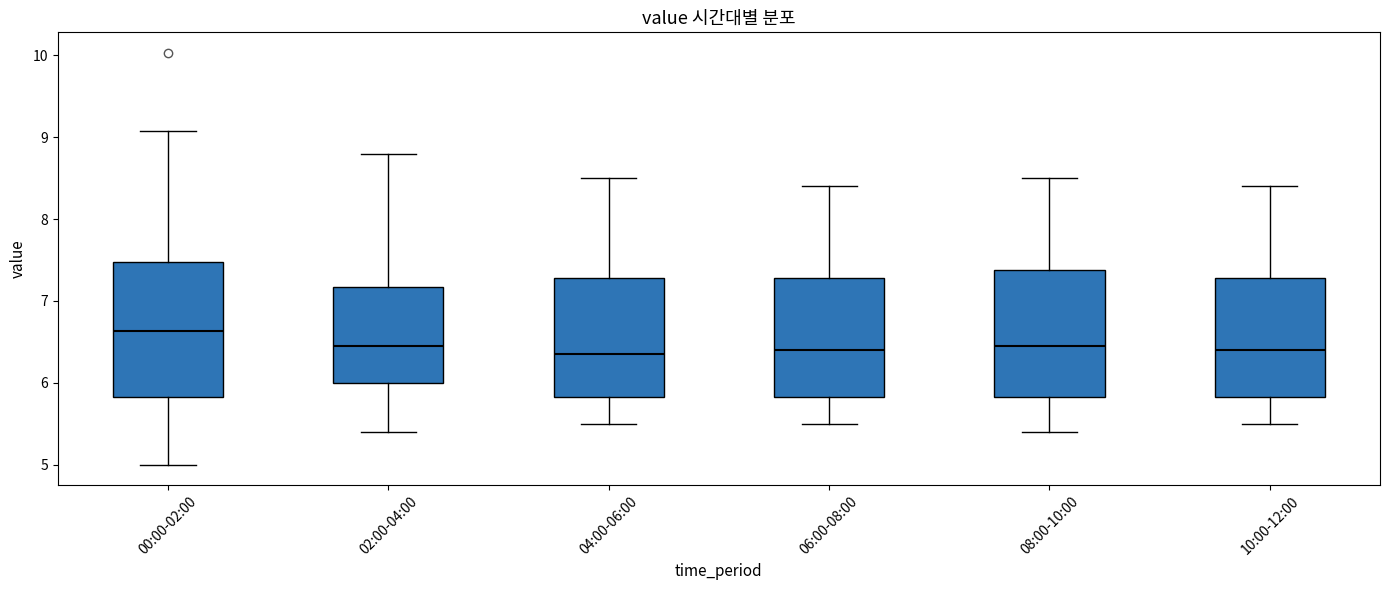

Reading left to right, read every box against the y-axis: the position of its median line, the range the box covers, and the ends of its whiskers. The values are not printed on the chart, so give them approximately, as read against the axis.

00:00-02:00: median 6.6, box 5.8 to 7.5, whiskers 5.0 to 9.1
02:00-04:00: median 6.5, box 6.0 to 7.2, whiskers 5.4 to 8.8
04:00-06:00: median 6.4, box 5.8 to 7.3, whiskers 5.5 to 8.5
06:00-08:00: median 6.4, box 5.8 to 7.3, whiskers 5.5 to 8.4
08:00-10:00: median 6.5, box 5.8 to 7.4, whiskers 5.4 to 8.5
10:00-12:00: median 6.4, box 5.8 to 7.3, whiskers 5.5 to 8.4